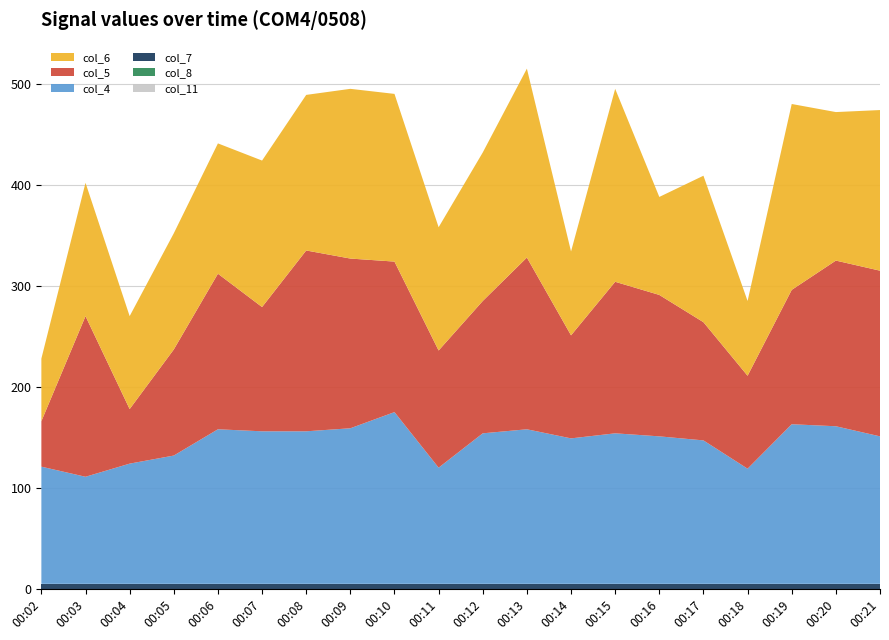

Reading left to right, list all the values displayed in this chart.

col_7: 5	5	5	5	5	5	5	5	5	5	5	5	5	5	5	5	5	5	5	5
col_8: 0	0	0	0	0	0	0	0	0	0	0	0	0	0	0	0	0	0	0	0
col_4: 116	106	119	127	153	151	151	154	170	115	149	153	144	149	146	142	114	158	156	146
col_6: 62	132	92	115	129	145	154	168	166	122	147	187	83	191	97	145	74	184	147	159
col_5: 45	159	54	105	154	123	179	168	149	116	131	170	102	150	140	117	92	133	164	164
col_11: 0	0	0	0	0	0	0	0	0	0	0	0	0	0	0	0	0	0	0	0